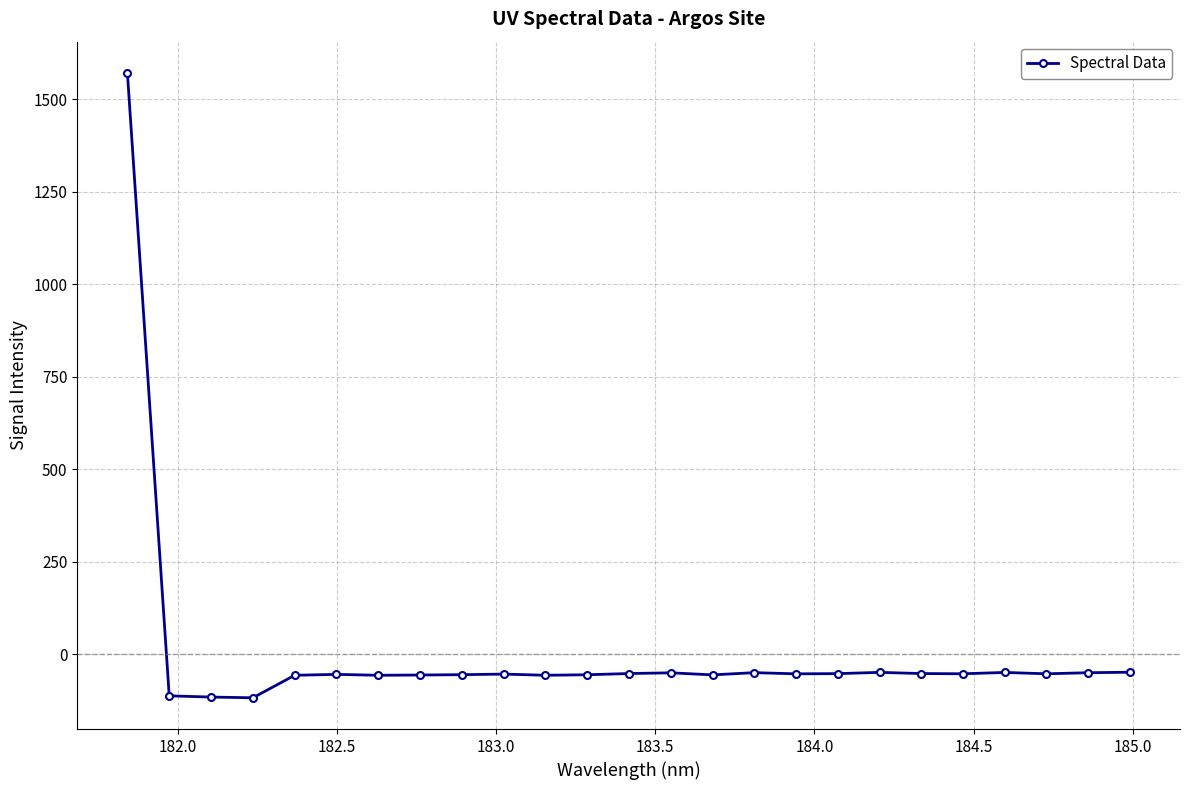

Count the number of data series in this chart.

1